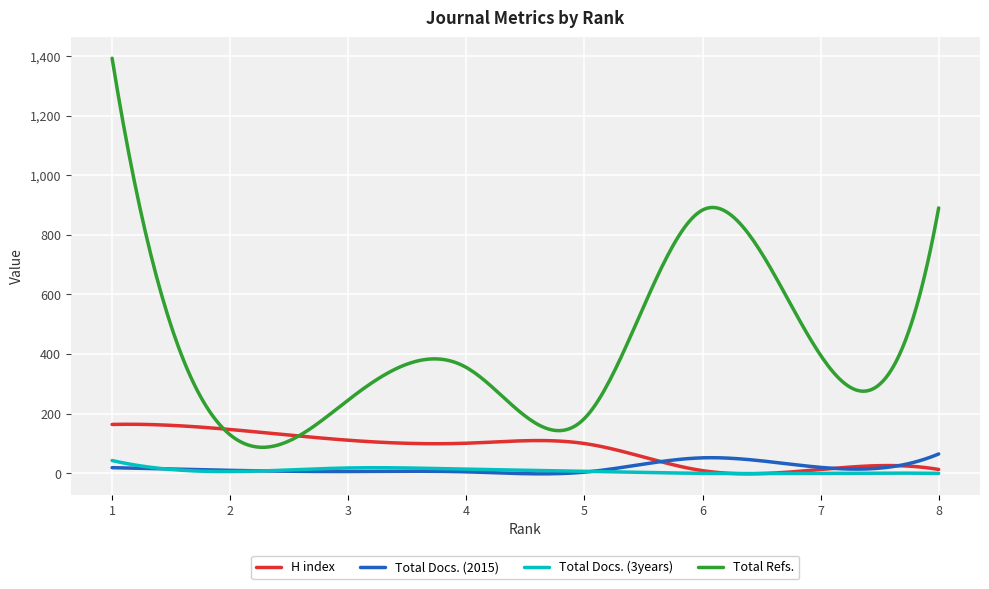

What is the maximum value shown in the chart?

1392.0